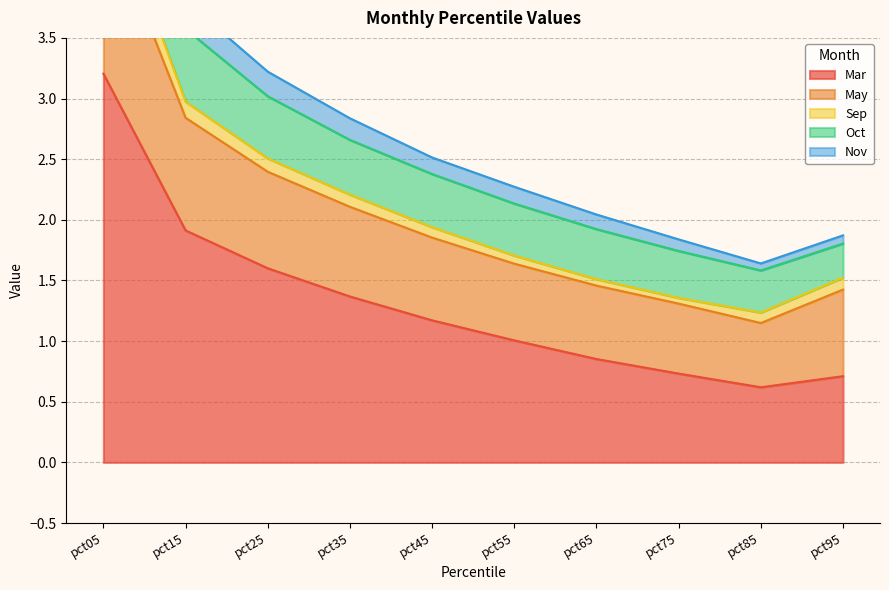

True or false: Nov and Oct intersect in this chart.

False